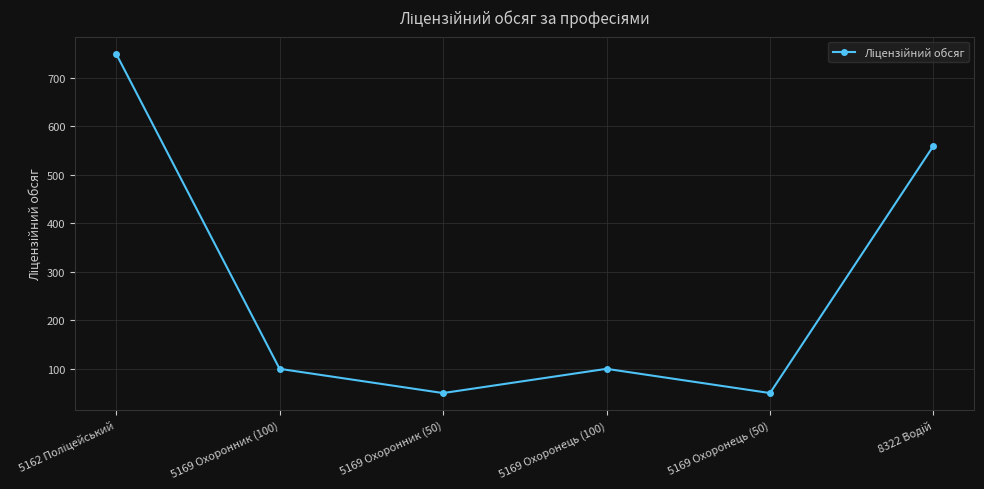

What is the difference between the maximum and second lowest values?

700